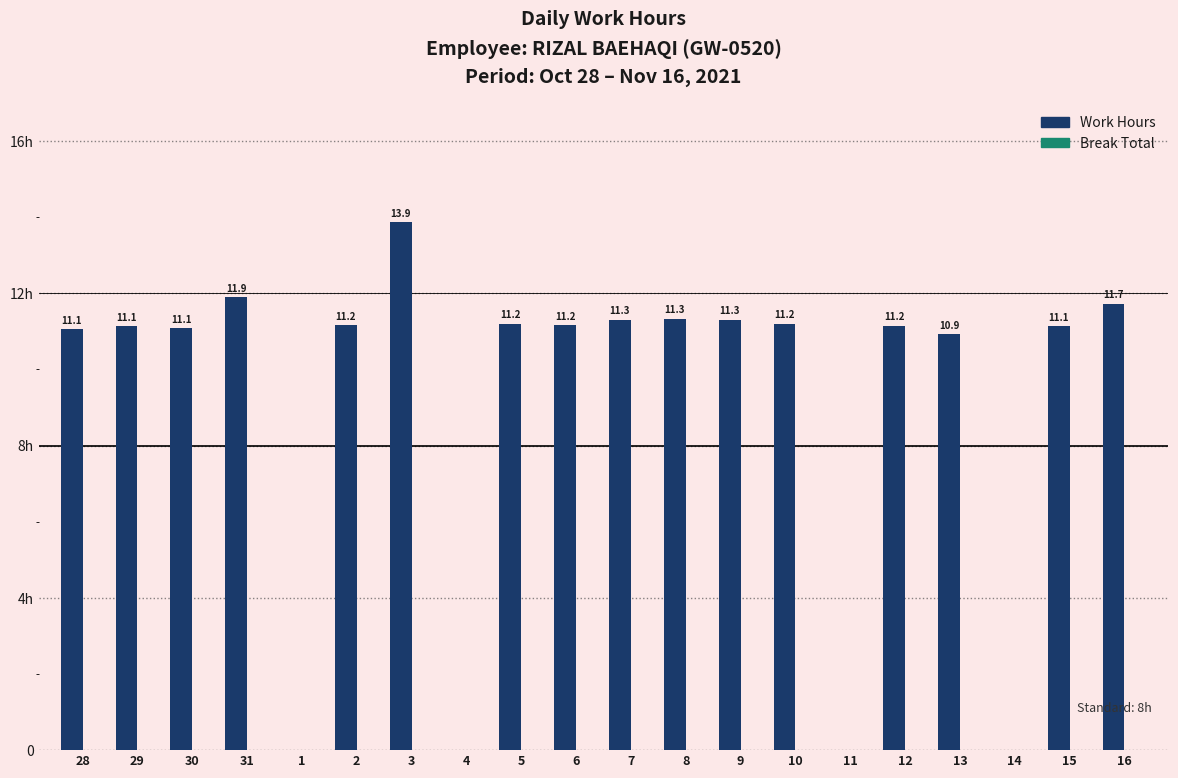

Are the bars horizontal?

No